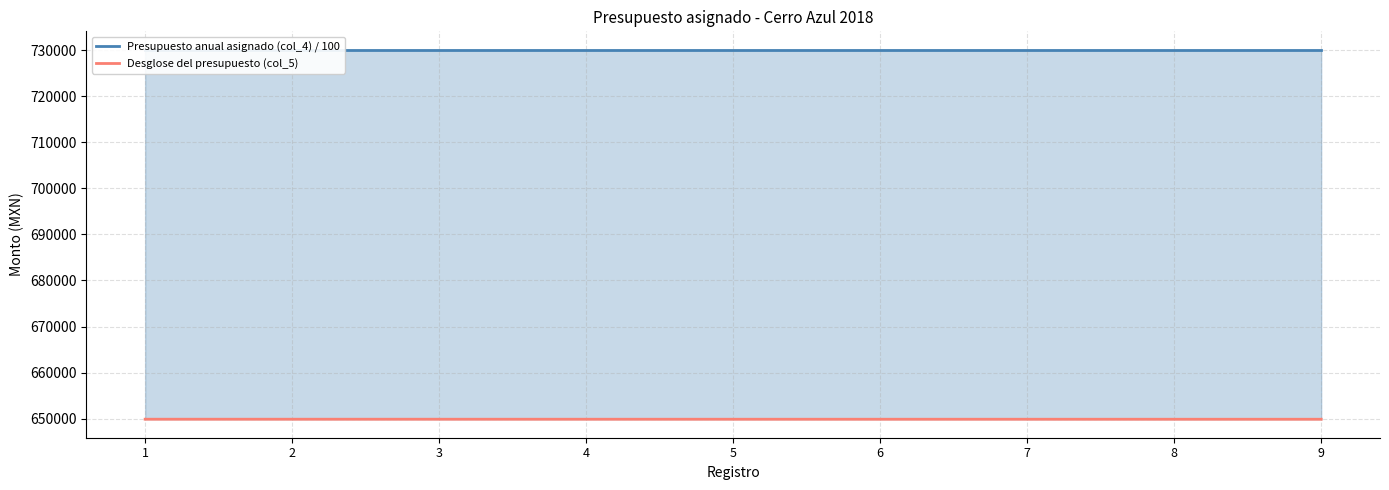

List the labels in order of Presupuesto anual asignado (col_4) / 100 value, largest first.

1, 2, 3, 4, 5, 6, 7, 8, 9